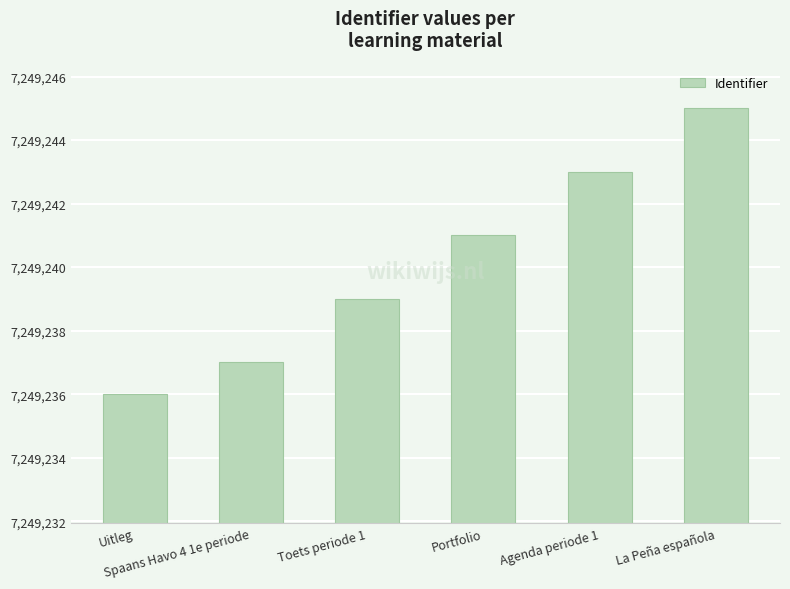

Rank the categories by value from lowest to highest.

Uitleg, Spaans Havo 4 1e periode, Toets periode 1, Portfolio, Agenda periode 1, La Peña española